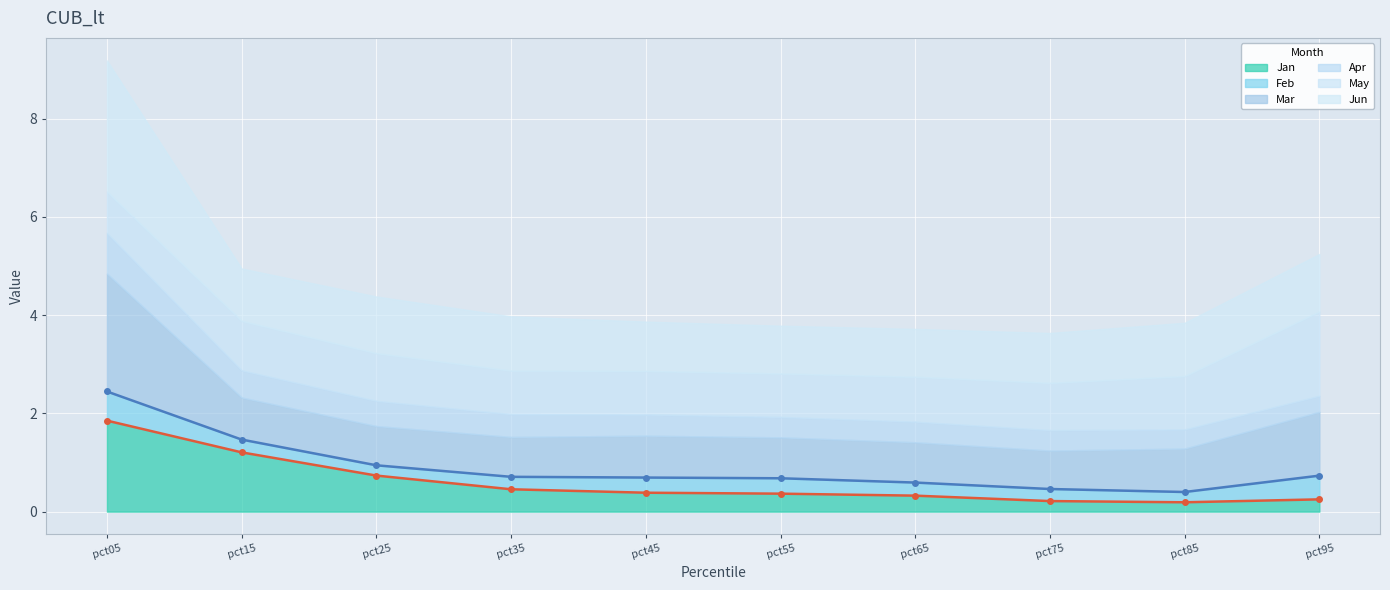

The value of Apr at pct85 is 0.7. True or false?

False